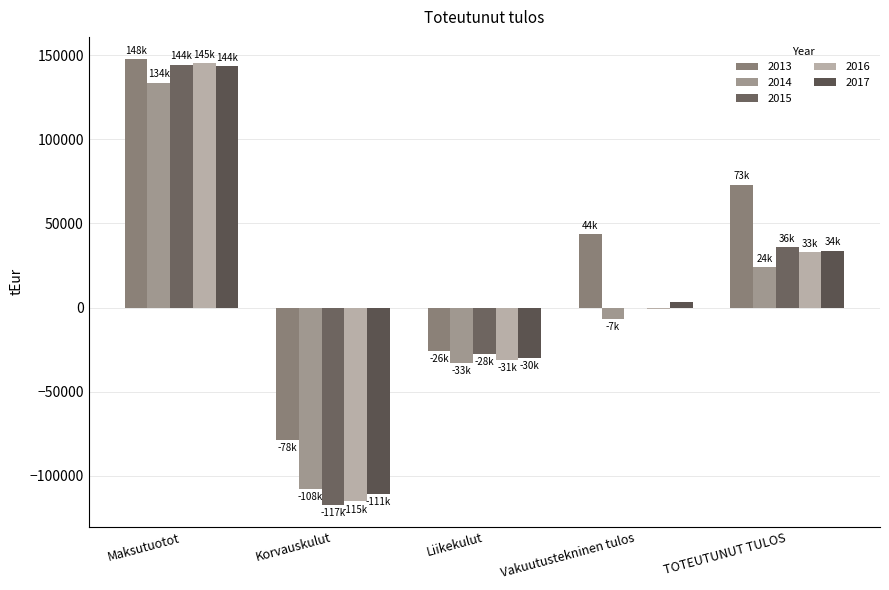

Count the number of categories in the chart.

5